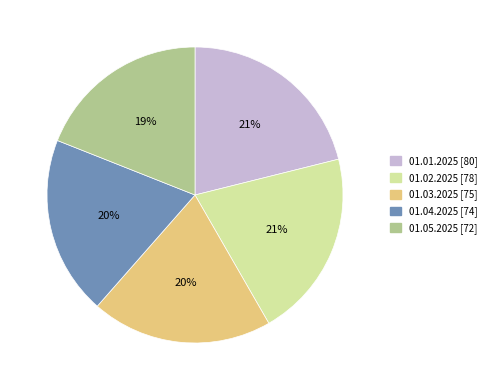

How many slices are in this pie chart?

5